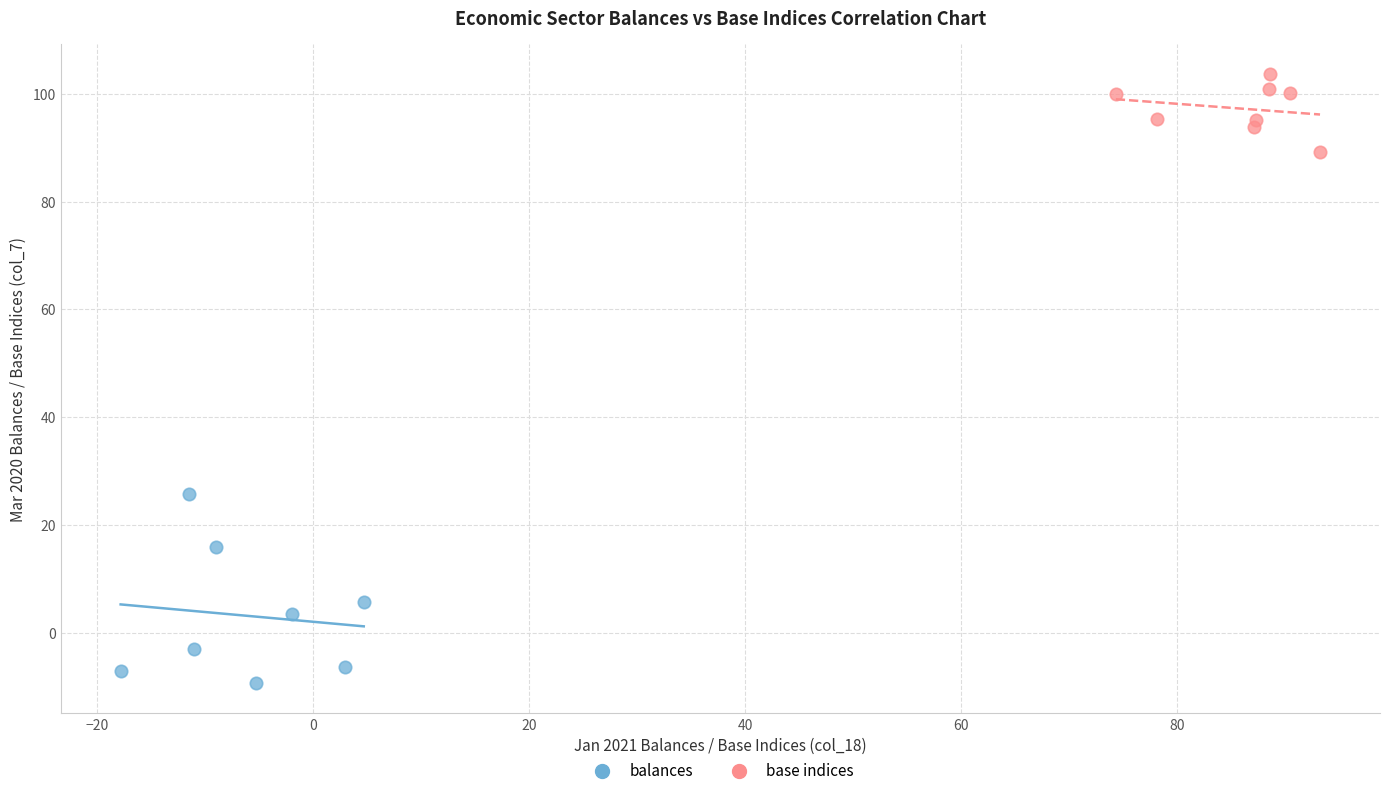

Which series contains the lowest Y value?

balances